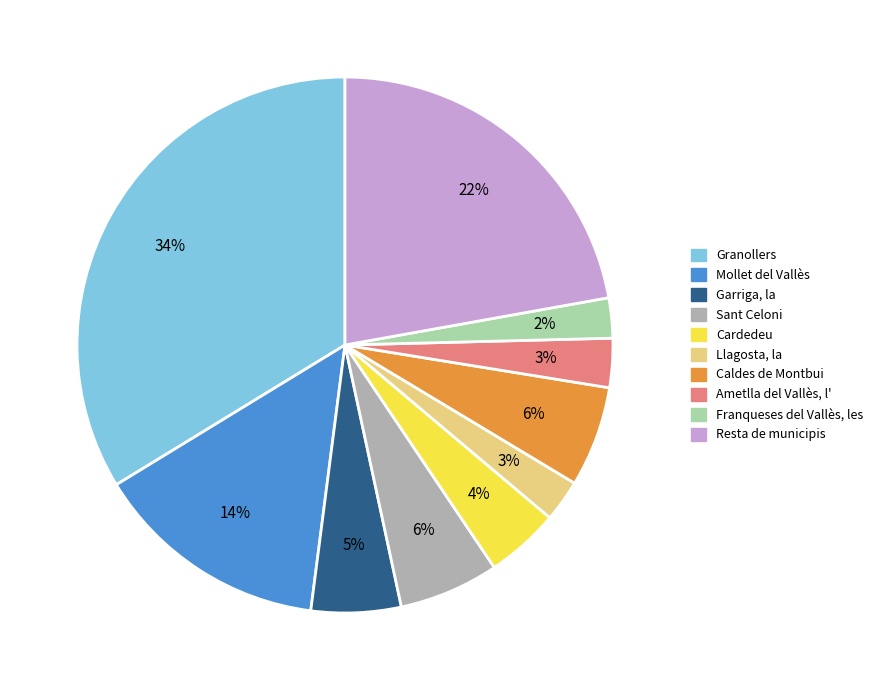

To the nearest percent, what is the combined percentage of Llagosta, la and Franqueses del Vallès, les?

5%